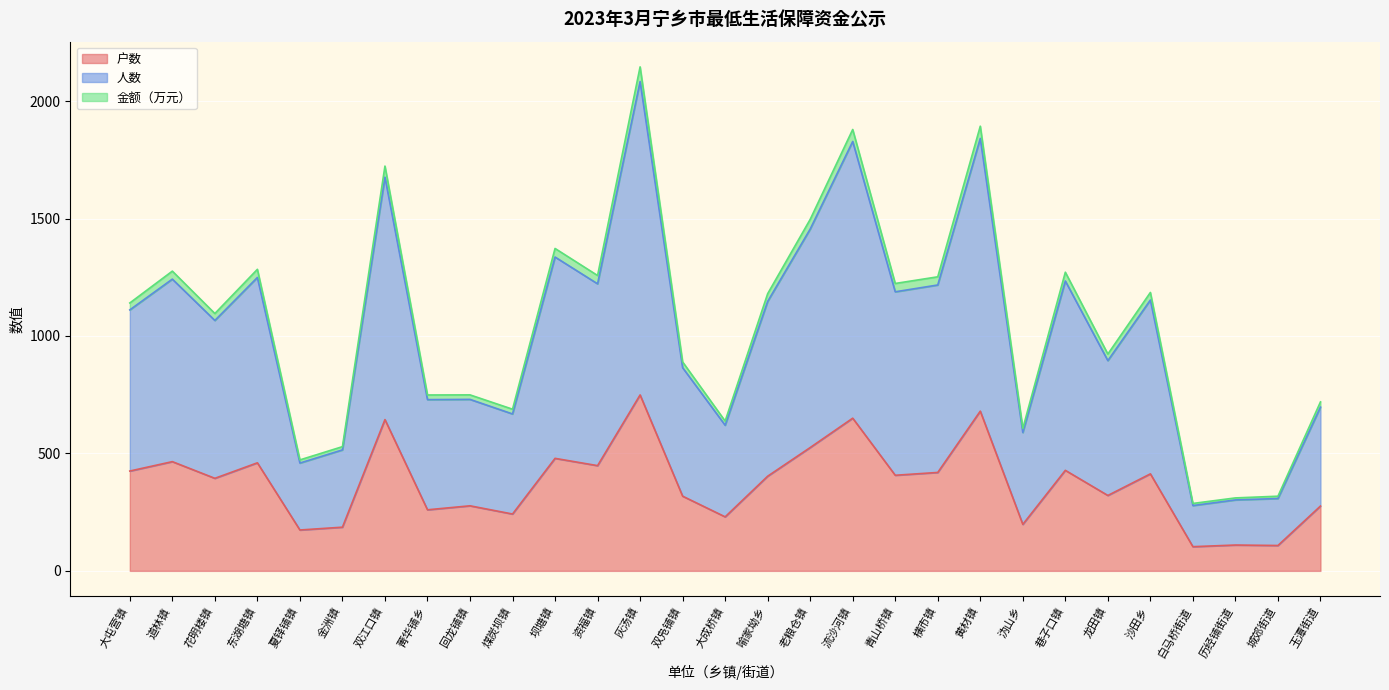

The 人数 series shows 447.3 at 沙田乡. True or false?

False